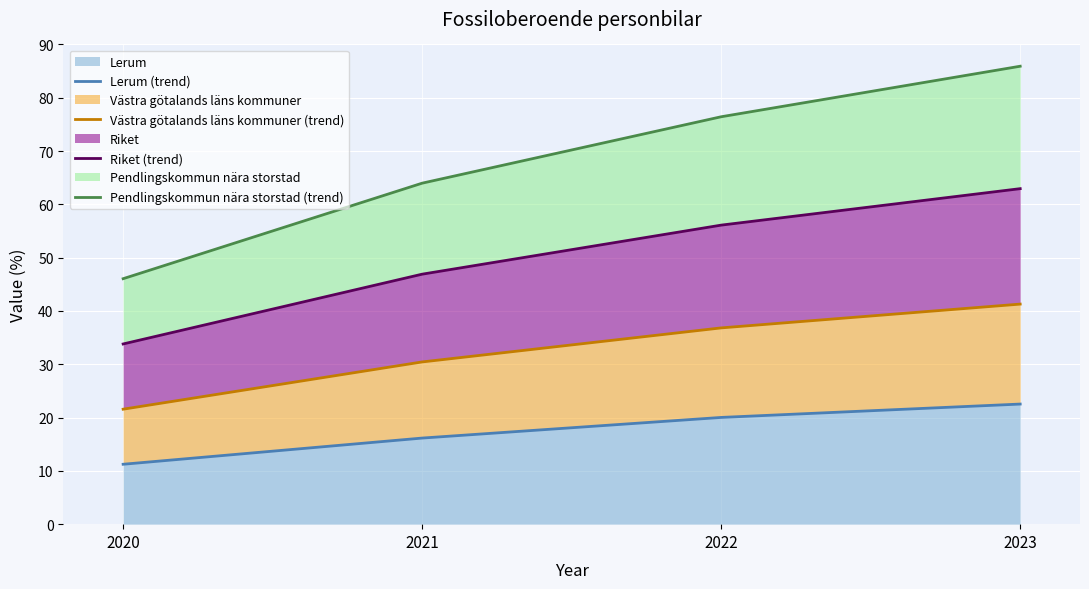

List the labels in order of Västra götalands läns kommuner (trend) value, smallest first.

2020, 2021, 2022, 2023